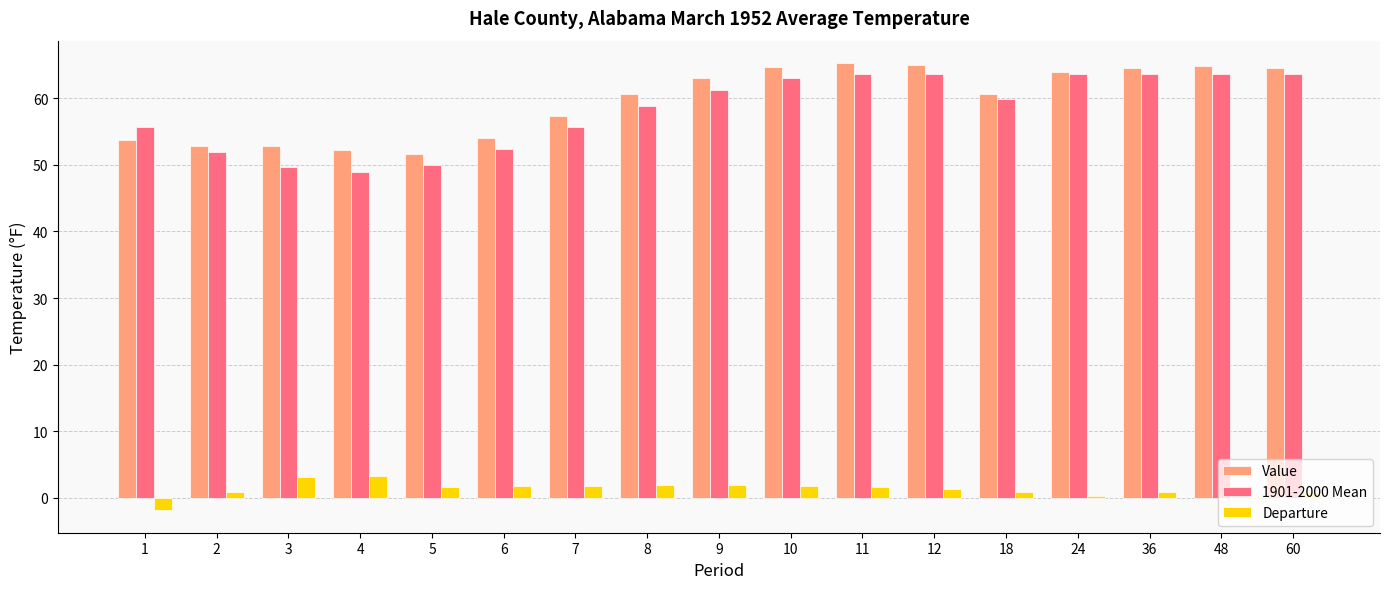

What is the sum of the Departure values at 4 and 8?

5.1